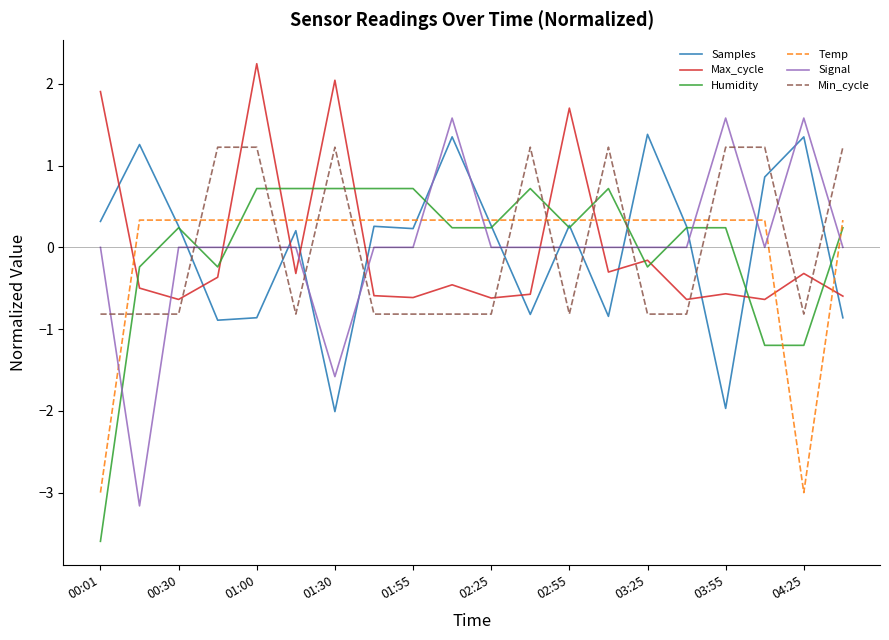

True or false: Min_cycle has more than 2 interior local peaks.

True